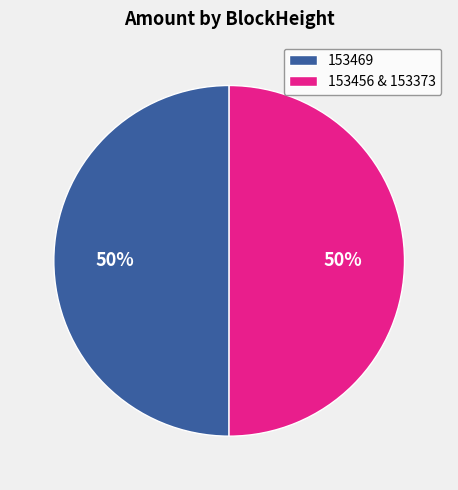

To the nearest percent, what is the combined percentage of 153456 & 153373 and 153469?

100%